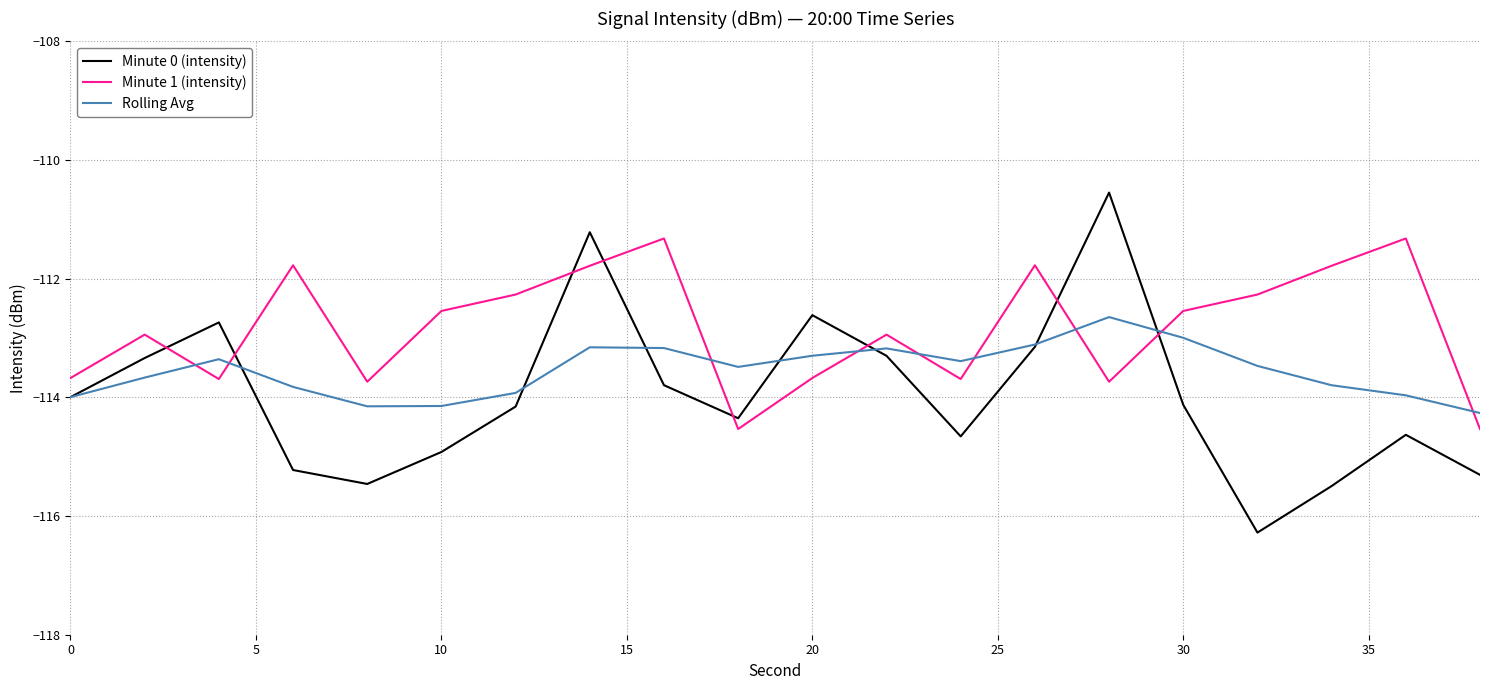

What is the minimum value shown in the chart?

-116.3